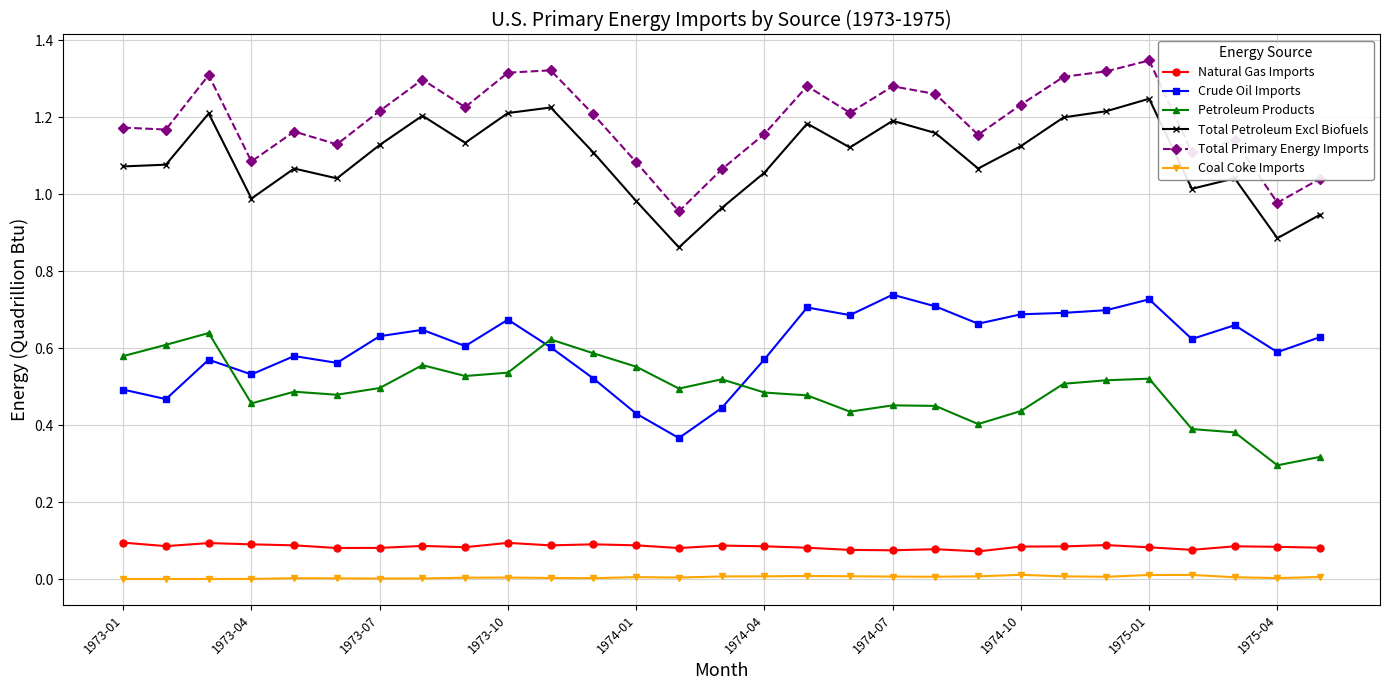

True or false: Total Primary Energy Imports has more than 1 points higher than both neighbors.

True